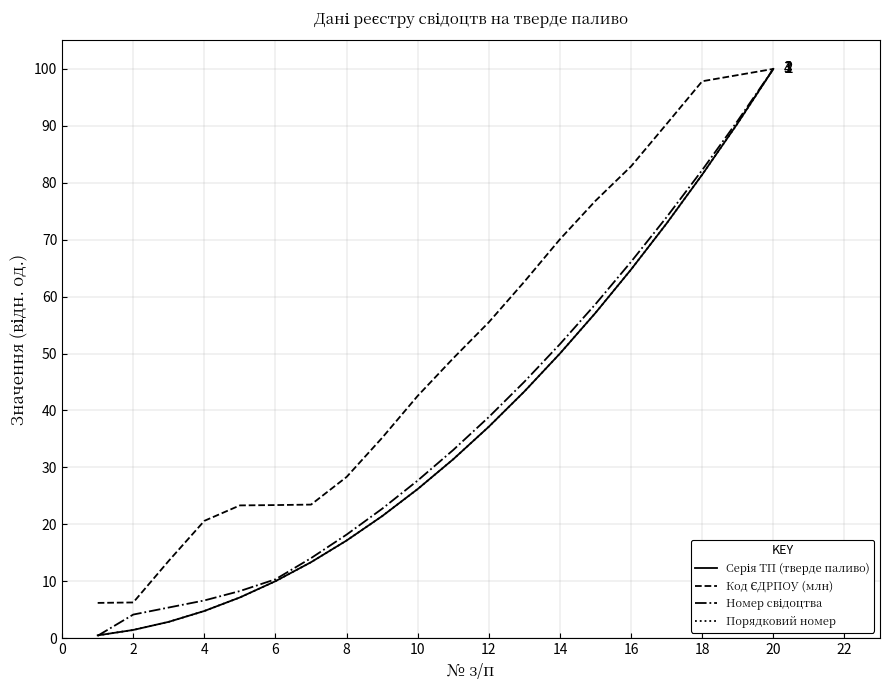

Reading left to right, list all the values displayed in this chart.

Серія ТП (тверде паливо): 0.5	1.4	2.9	4.8	7.1	10.0	13.3	17.1	21.4	26.2	31.4	37.1	43.3	50.0	57.1	64.8	72.9	81.4	90.5	100.0
Код ЄДРПОУ (млн): 6.2	6.3	13.6	20.6	23.3	23.4	23.5	28.3	35.2	42.6	49.2	55.5	62.6	70.1	76.8	82.9	90.3	97.8	98.9	100.0
Номер свідоцтва: 0.4	4.1	5.4	6.6	8.3	10.3	14.0	18.2	22.7	27.7	33.1	38.8	45.0	51.7	58.7	66.1	74.0	82.2	90.9	100.0
Порядковий номер: 0.5	1.4	2.9	4.8	7.1	10.0	13.3	17.1	21.4	26.2	31.4	37.1	43.3	50.0	57.1	64.8	72.9	81.4	90.5	100.0